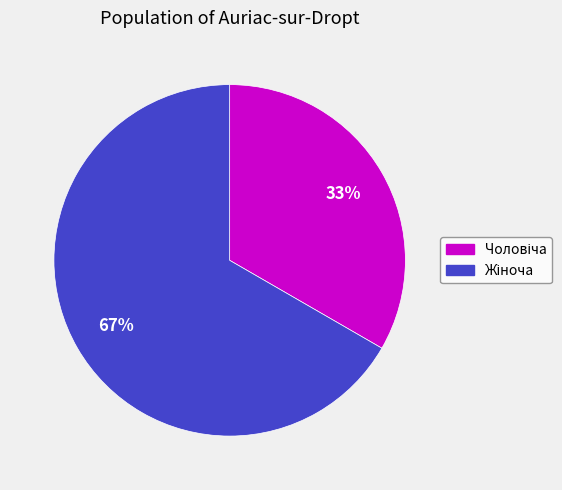

Is there any slice that represents more than half of the pie?

Yes